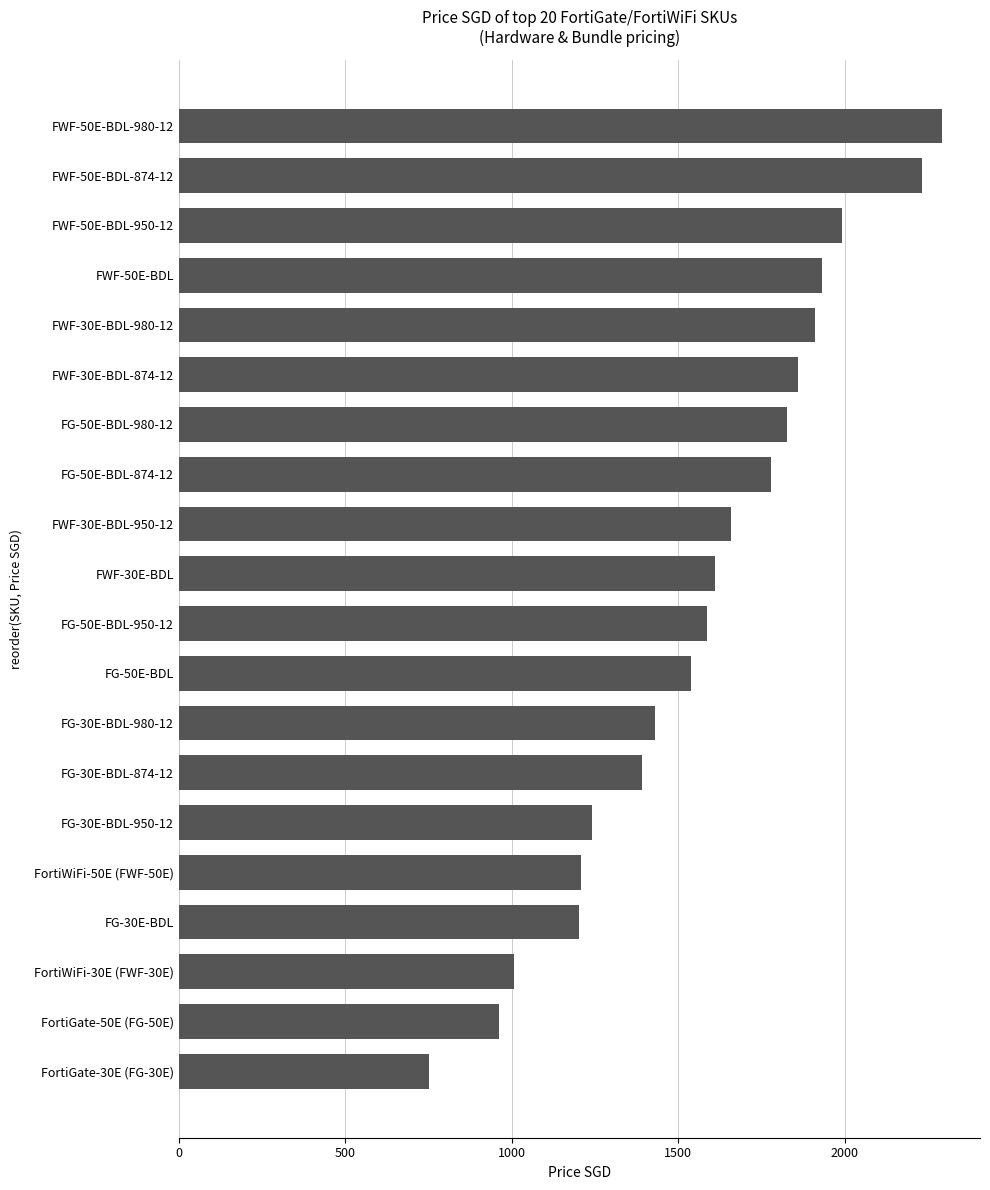

At which category does the chart reach its minimum across all series?

FortiGate-30E (FG-30E)